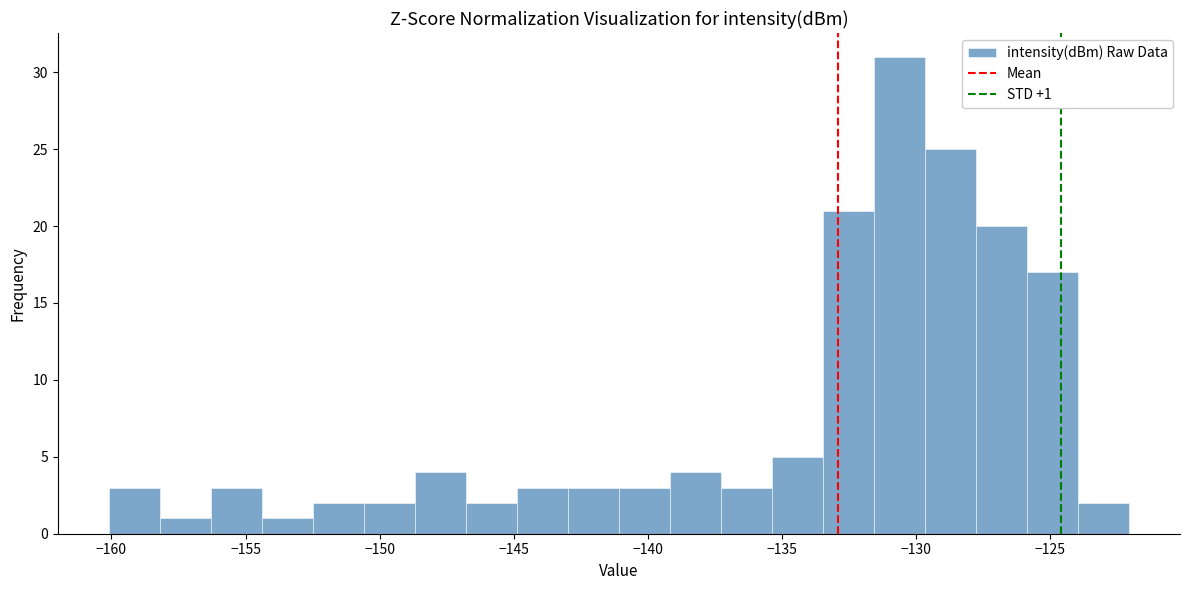

Around what value on the x-axis is the tallest bar? Give the approximate position of its centre, as read against the axis.

-130.5